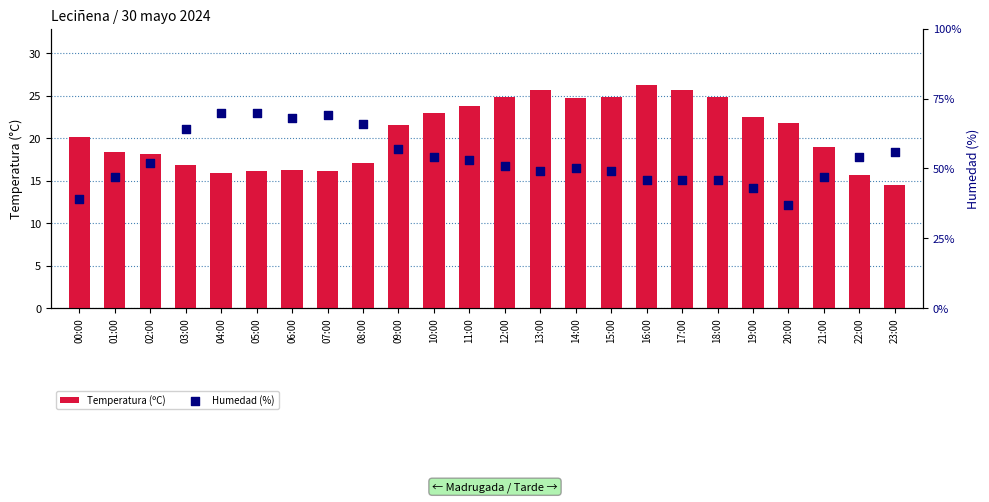

Which series has the largest total across all categories?

Humedad (%)